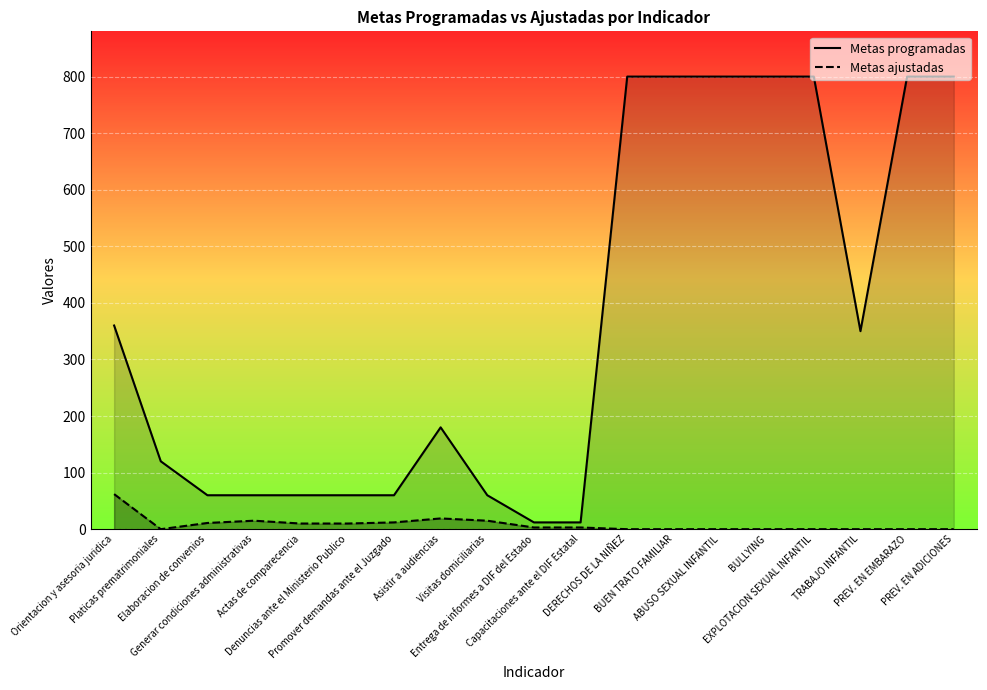

The value of Metas ajustadas at Orientacion y asesoria juridica is 62. True or false?

True